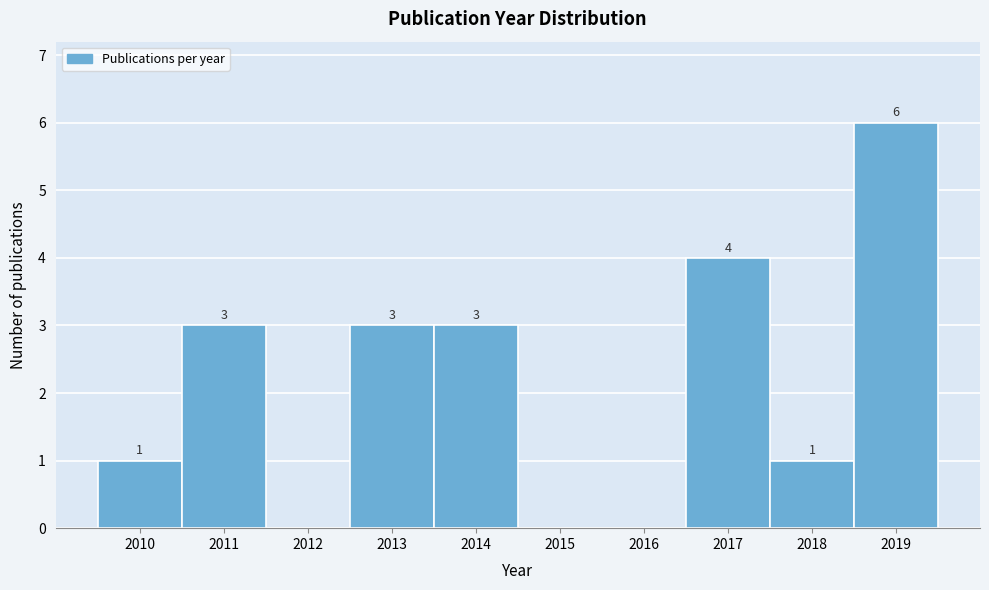

Which range on the x-axis has the tallest bar?

2018.5 to 2019.5